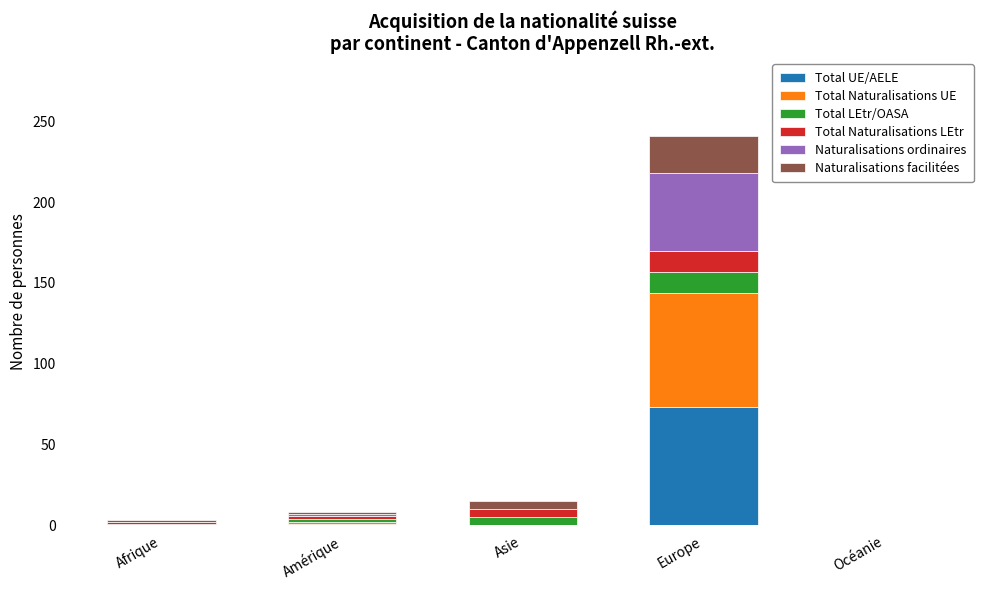

At which category is the sum across all series the highest?

Europe